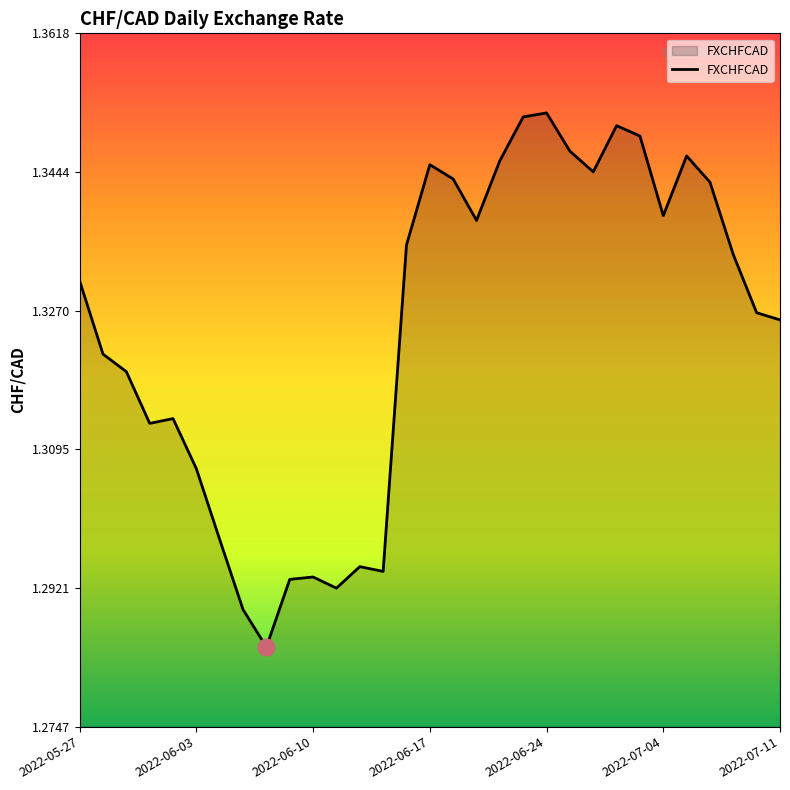

Does the chart display data point markers on the line(s)?

No